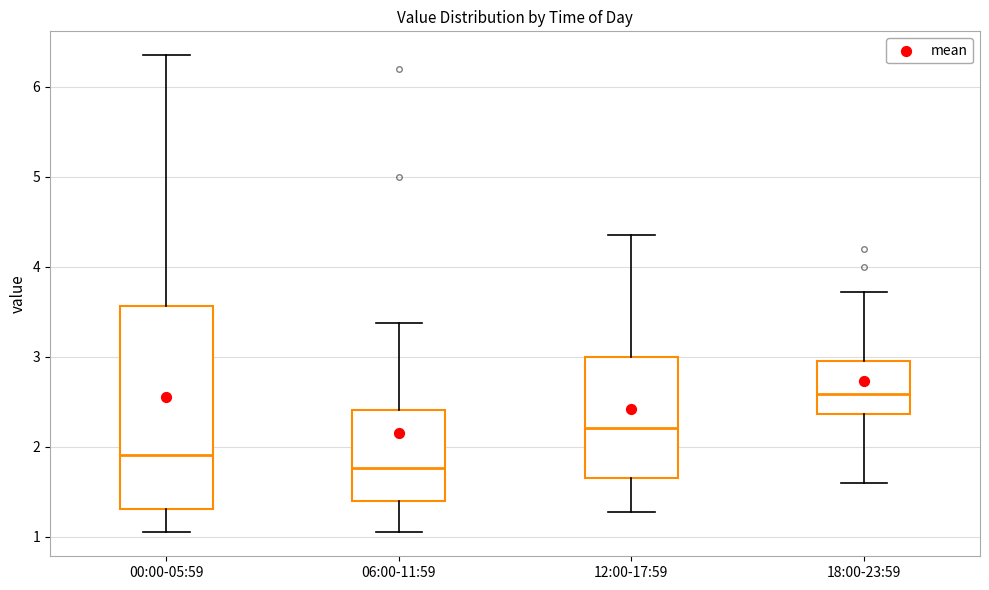

Comparing the boxes themselves (not the whiskers), which one is the tallest?

00:00-05:59